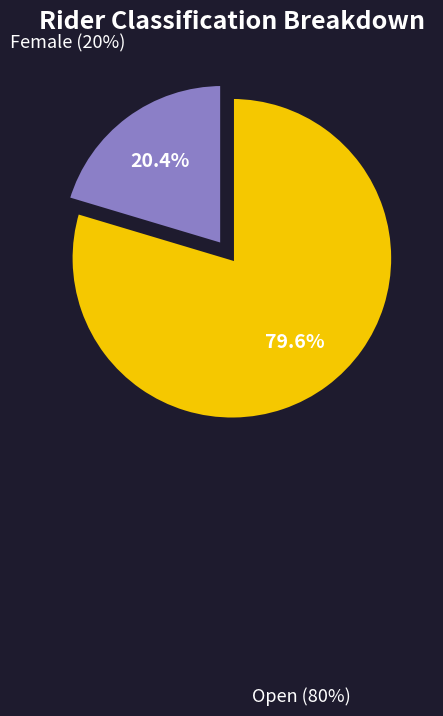

What percentage do Open and Female together represent?

100.0%